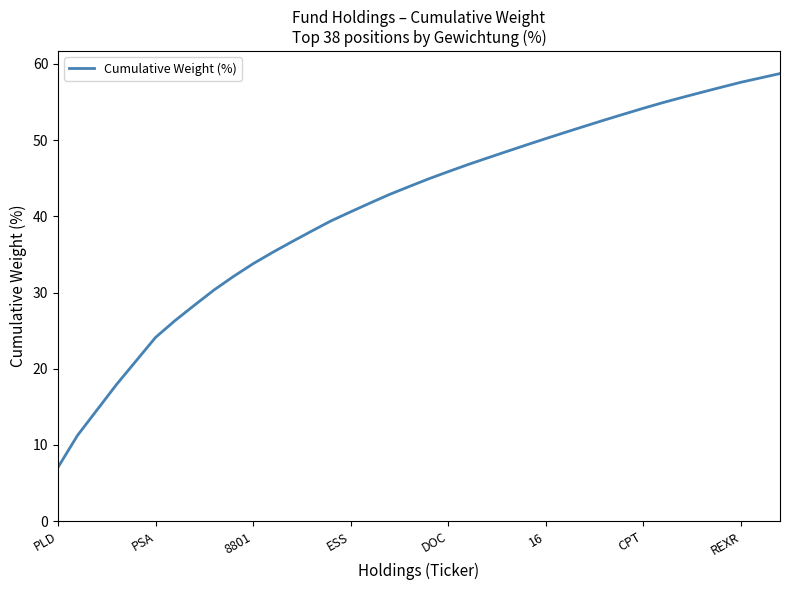

What is the maximum value shown in the chart?

58.7